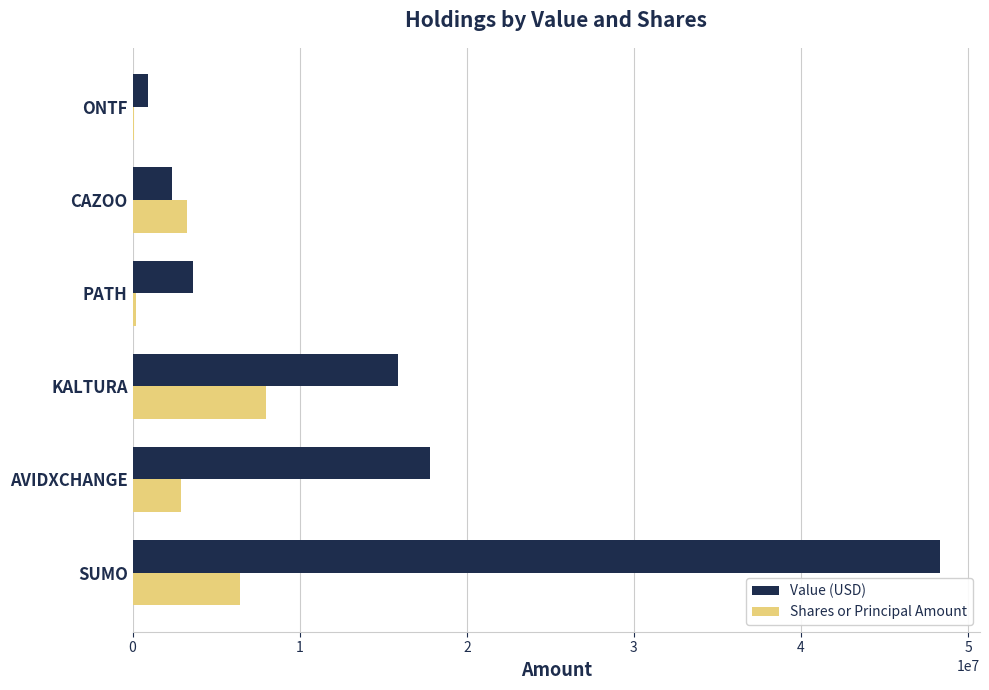

Which series changed the most between SUMO and KALTURA?

Value (USD)